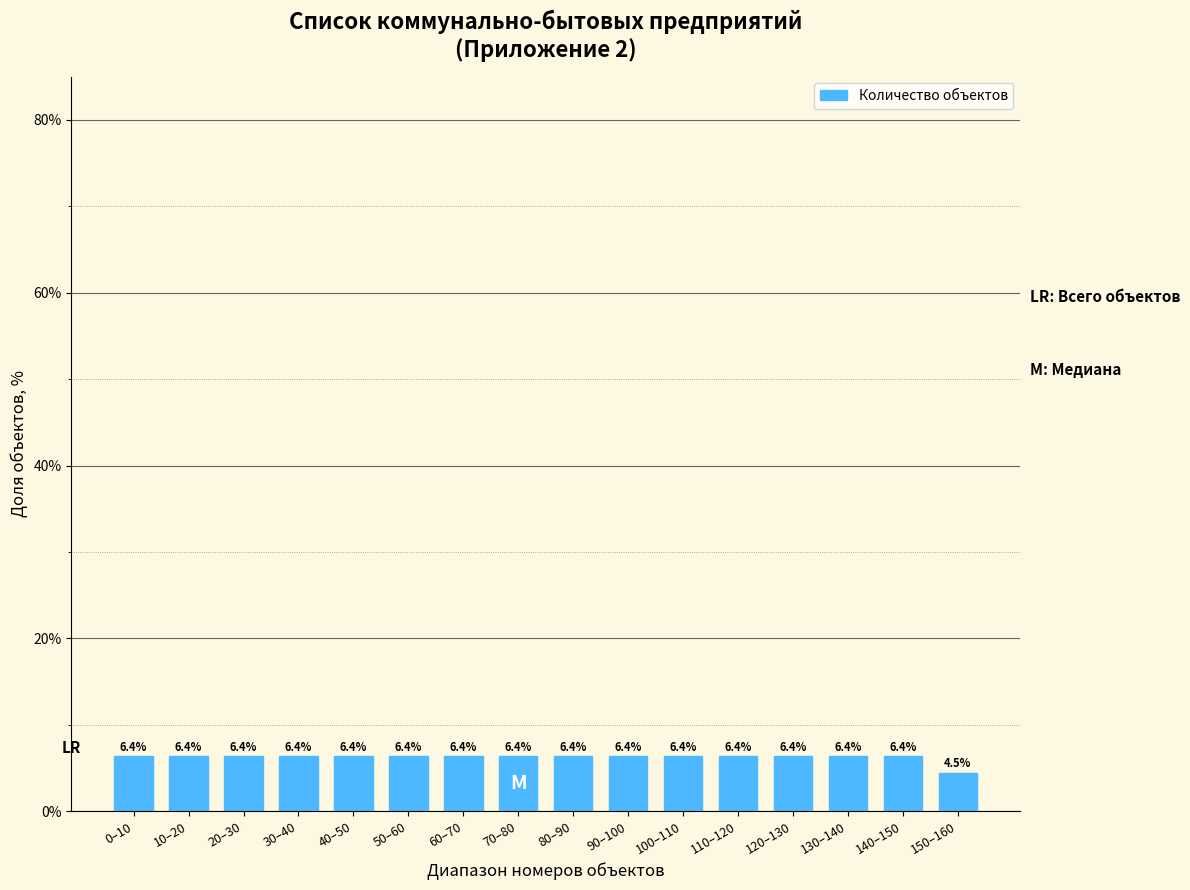

Reading right to left, list all the values displayed in this chart.

150–160=4.5	140–150=6.4	130–140=6.4	120–130=6.4	110–120=6.4	100–110=6.4	90–100=6.4	80–90=6.4	70–80=6.4	60–70=6.4	50–60=6.4	40–50=6.4	30–40=6.4	20–30=6.4	10–20=6.4	0–10=6.4